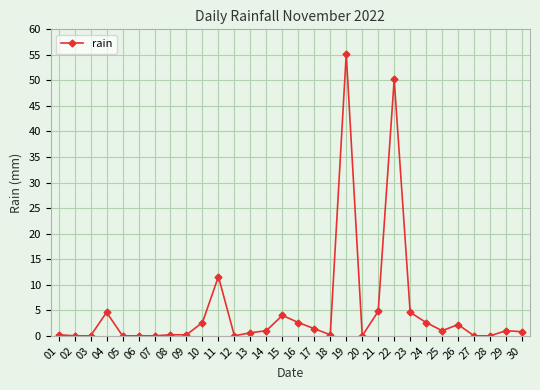

What is the value of the 22nd point from the left?

50.2